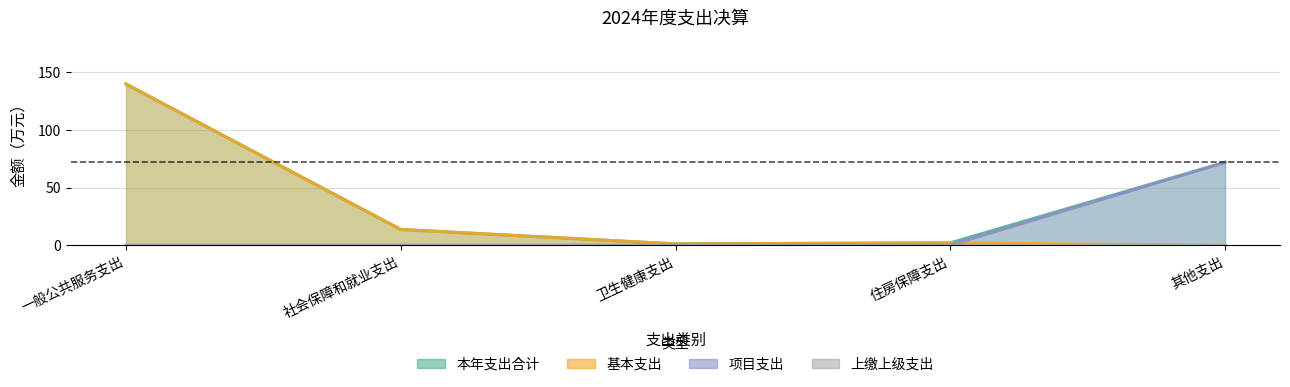

Which label corresponds to the largest value in the chart?

一般公共服务支出